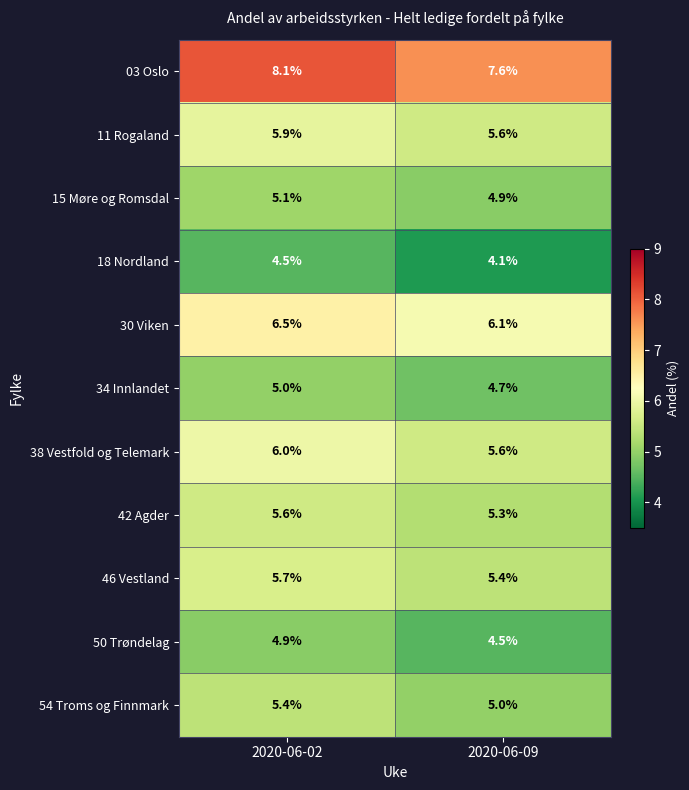

Reading right to left, list all the values displayed in this chart.

03 Oslo: 7.6	8.1
11 Rogaland: 5.6	5.9
15 Møre og Romsdal: 4.9	5.1
18 Nordland: 4.1	4.5
30 Viken: 6.1	6.5
34 Innlandet: 4.7	5.0
38 Vestfold og Telemark: 5.6	6.0
42 Agder: 5.3	5.6
46 Vestland: 5.4	5.7
50 Trøndelag: 4.5	4.9
54 Troms og Finnmark: 5.0	5.4